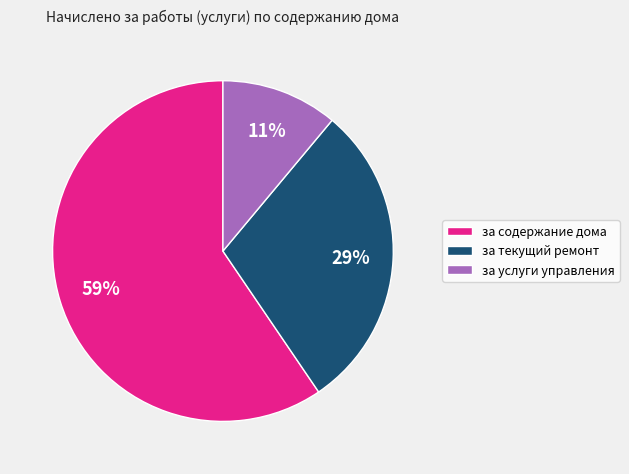

Between за текущий ремонт and за услуги управления, which is larger?

за текущий ремонт